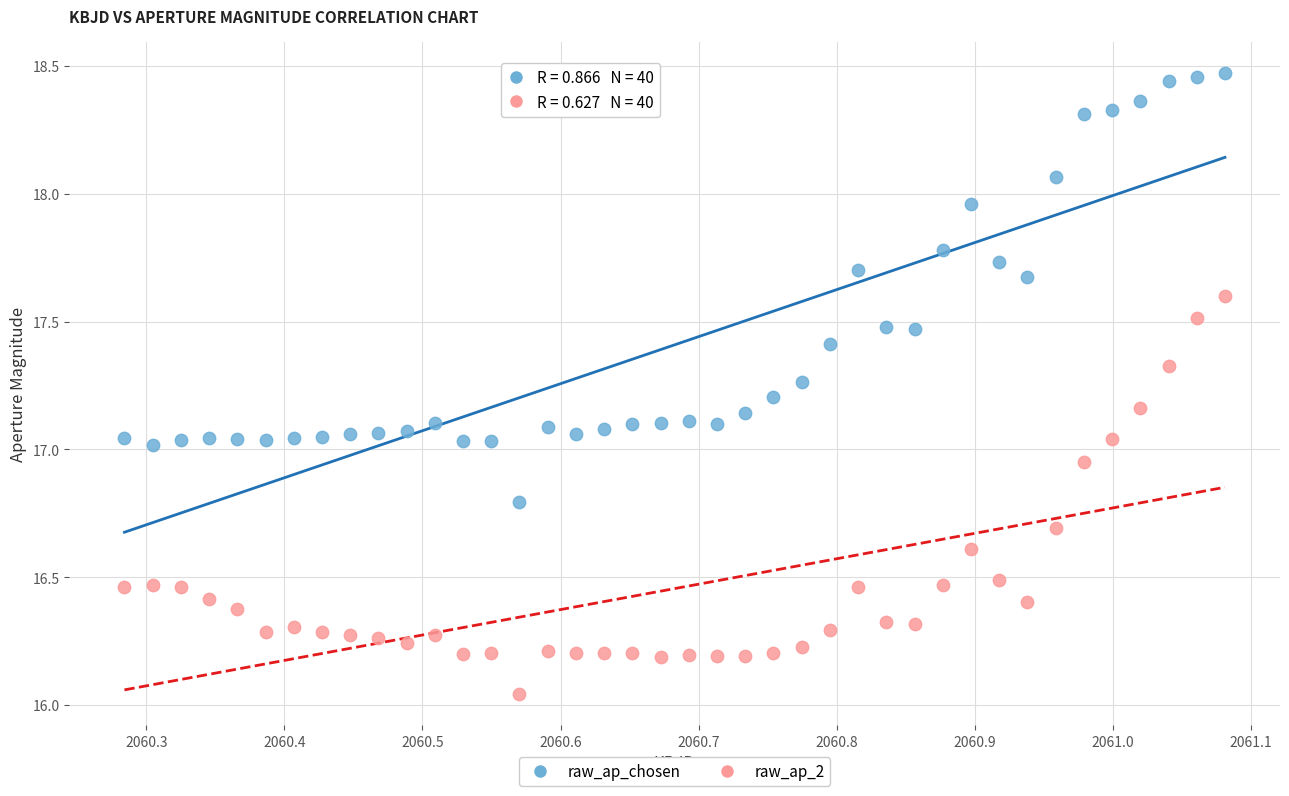

Across all data points, what is the range of X values (max minus min)?

0.8